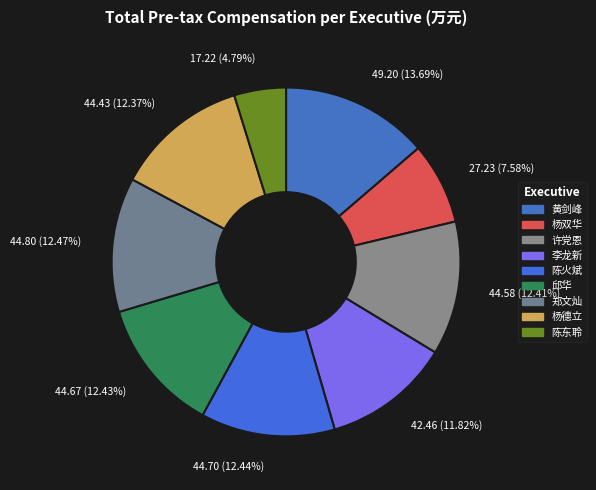

Which slice is the smallest?

陈东聆